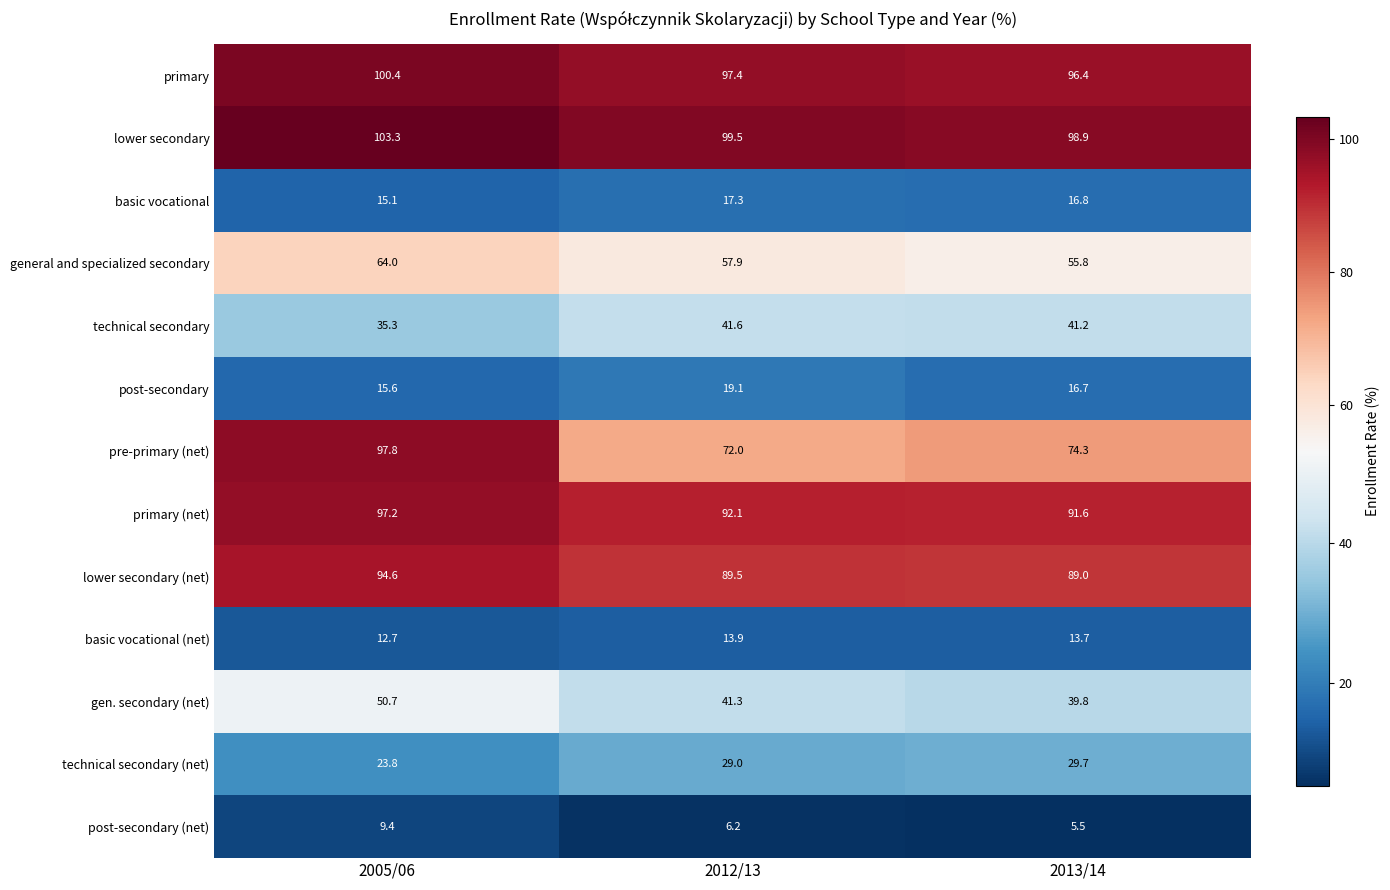

Which category has the lowest value across all series?

2013/14